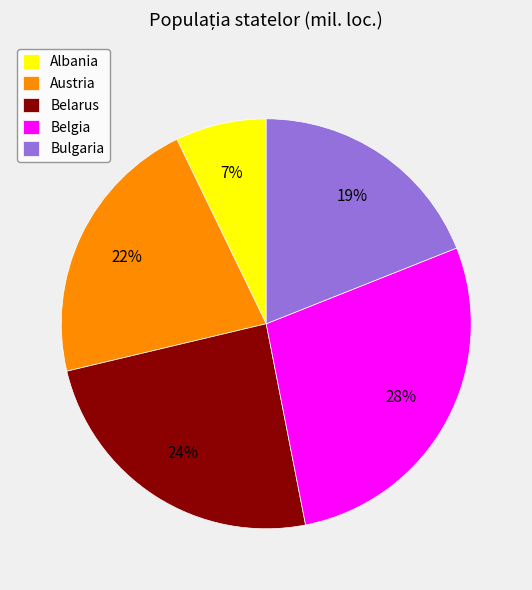

To the nearest percent, what is the average slice percentage?

20%